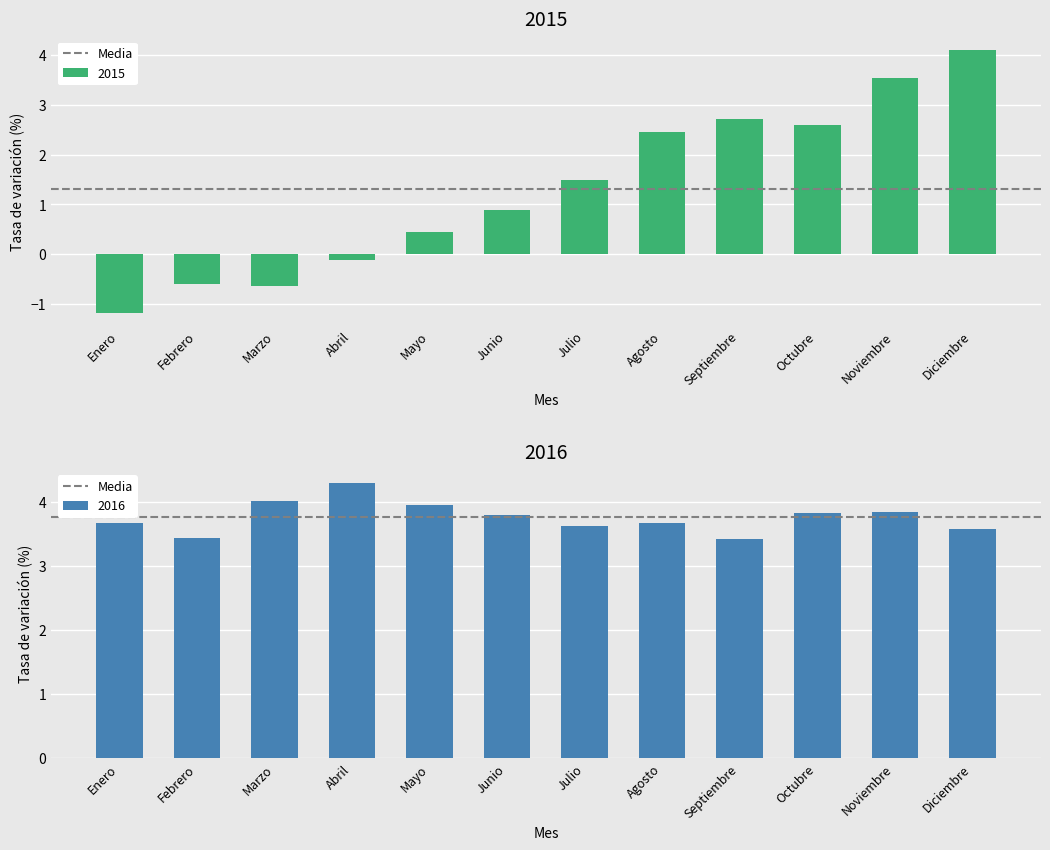

The value of 2016 at Abril is 0.9. True or false?

False